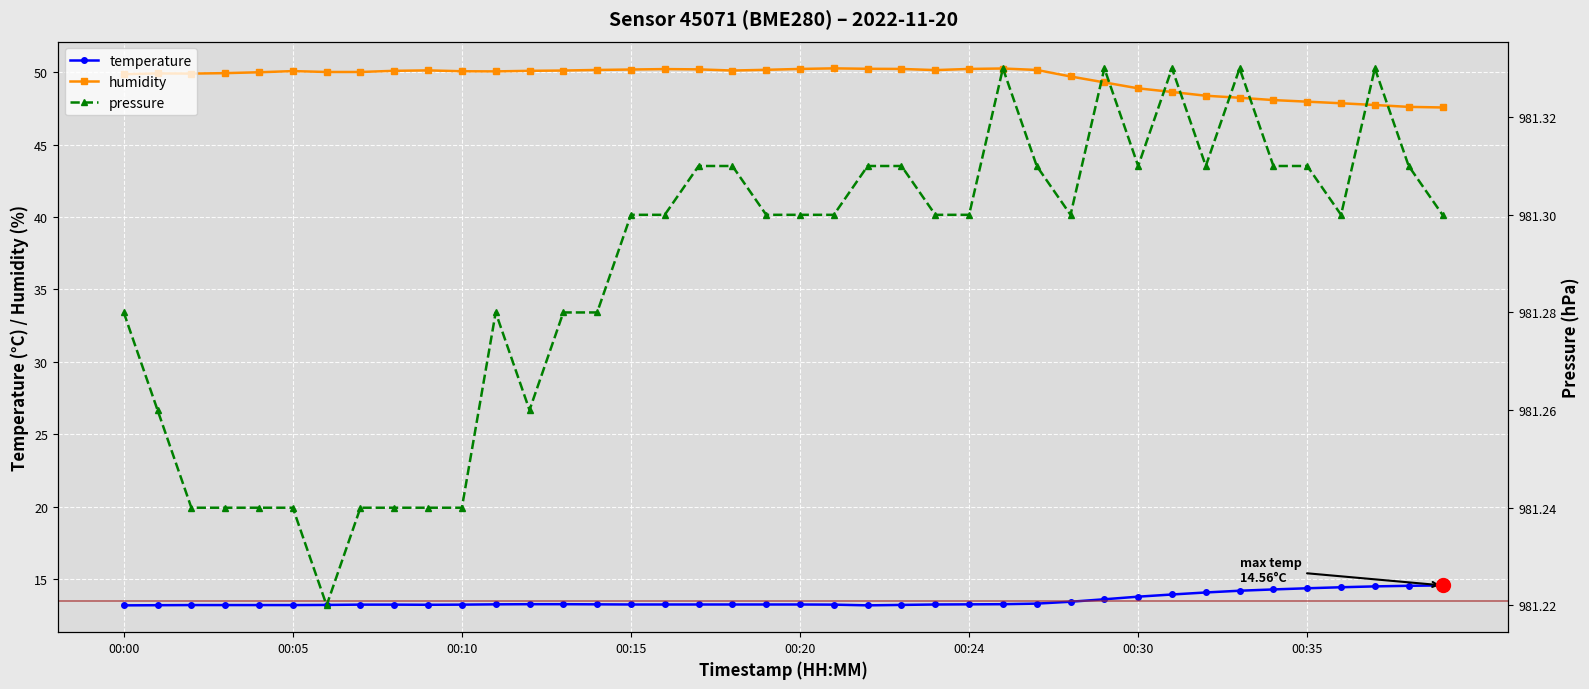

Is this an area chart (filled region under the line)?

No